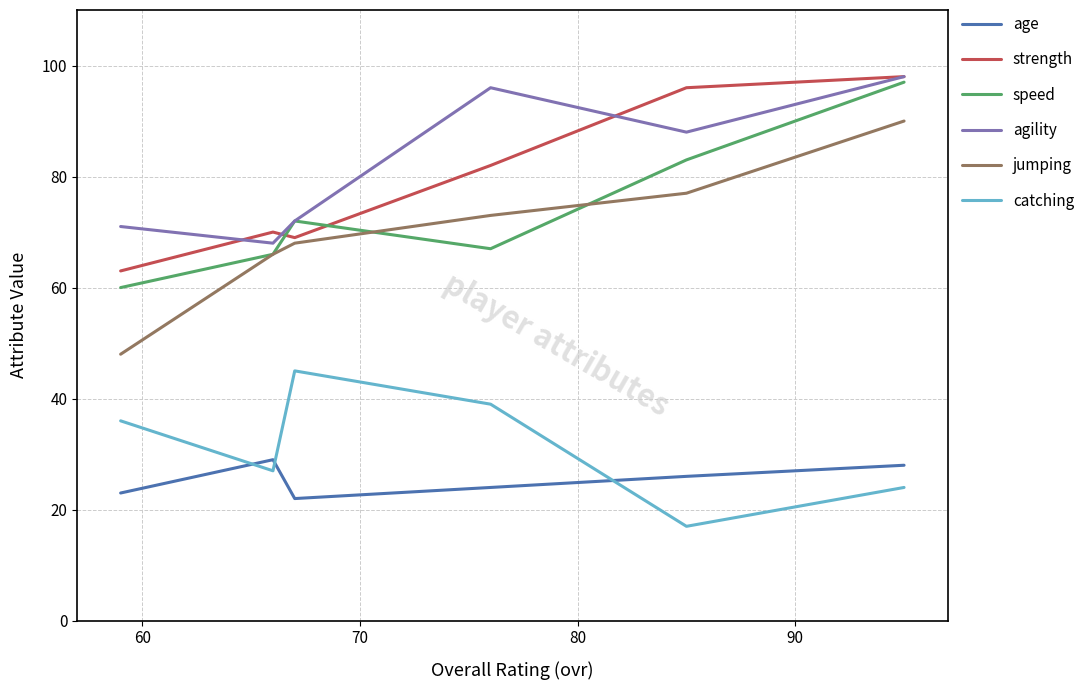

What is the difference between the second highest and minimum values in the jumping series?

29